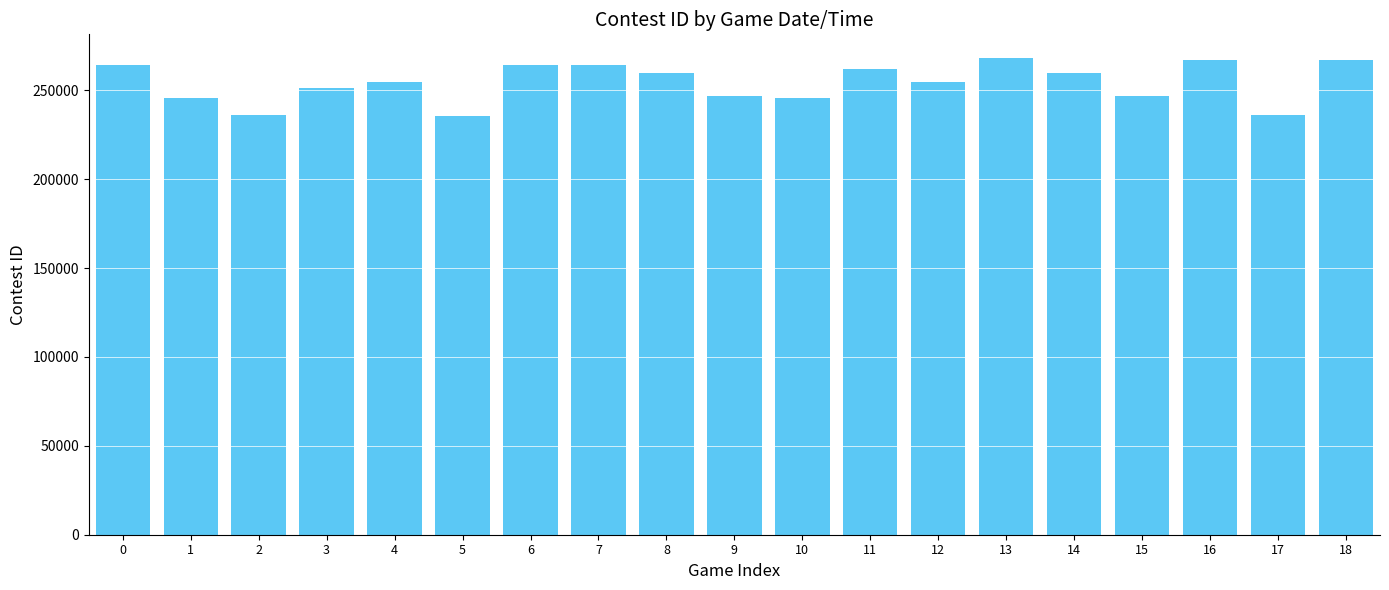

What is the minimum value shown in the chart?

235380